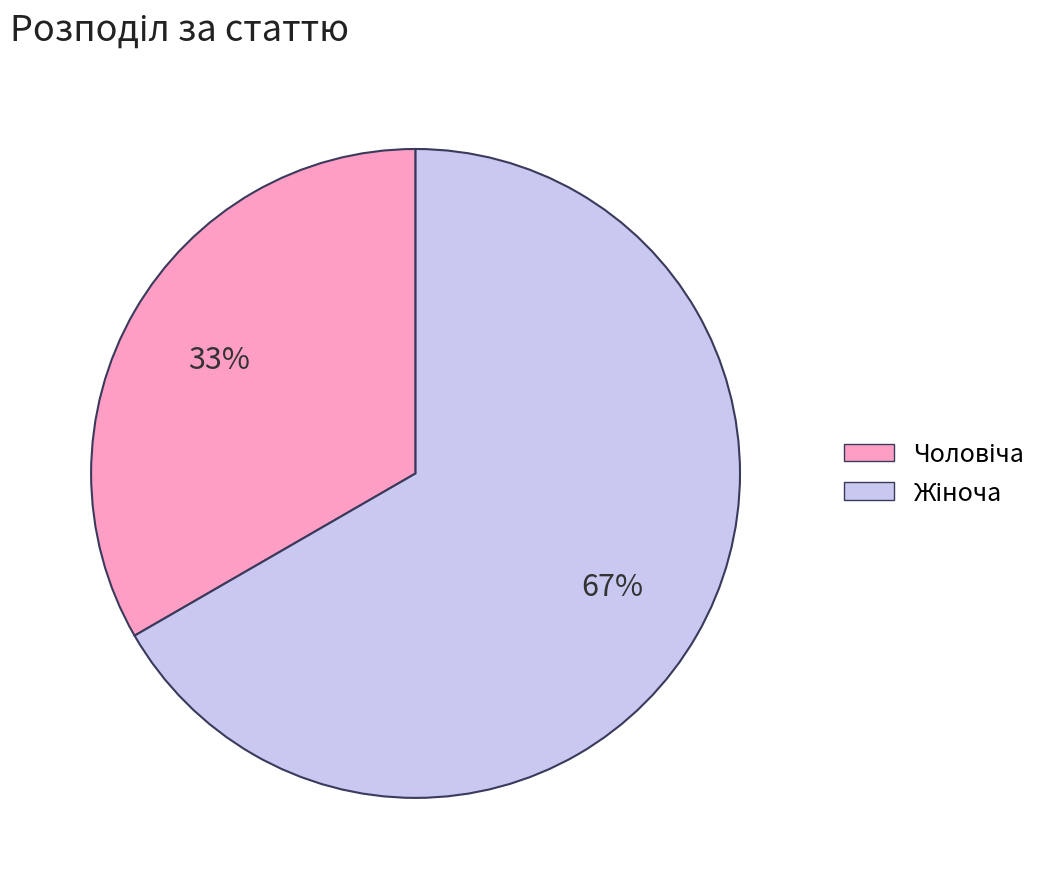

How many segments does this pie chart have?

2